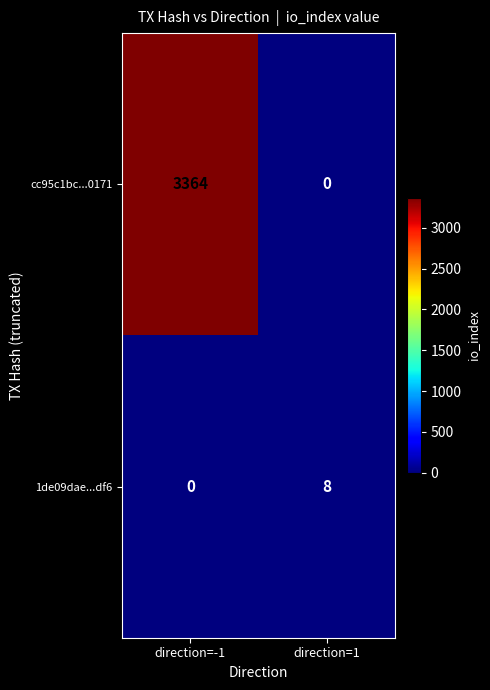

What is the total value across all series at direction=-1?

3364